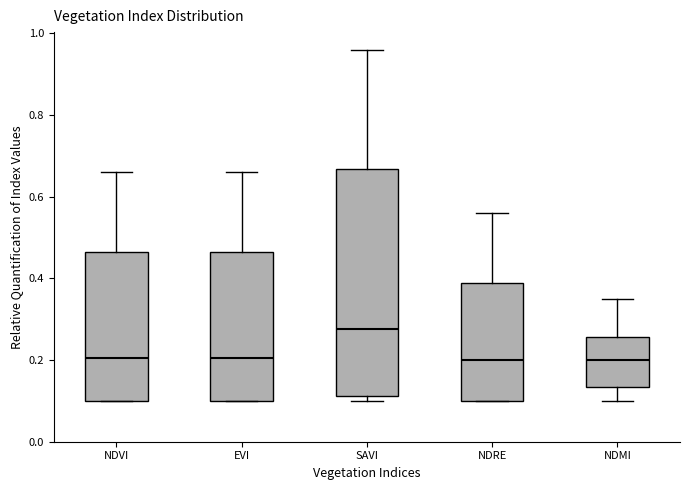

Reading left to right, transcribe this box plot: for each box, give where its median line is, the range the box spans, and where its two whiskers end, as read against the y-axis. The values are not printed on the chart, so give them approximately, as read against the axis.

NDVI: median 0.20, box 0.10 to 0.46, whiskers 0.10 to 0.66
EVI: median 0.20, box 0.10 to 0.46, whiskers 0.10 to 0.66
SAVI: median 0.28, box 0.12 to 0.66, whiskers 0.10 to 0.96
NDRE: median 0.20, box 0.10 to 0.38, whiskers 0.10 to 0.56
NDMI: median 0.20, box 0.14 to 0.26, whiskers 0.10 to 0.36